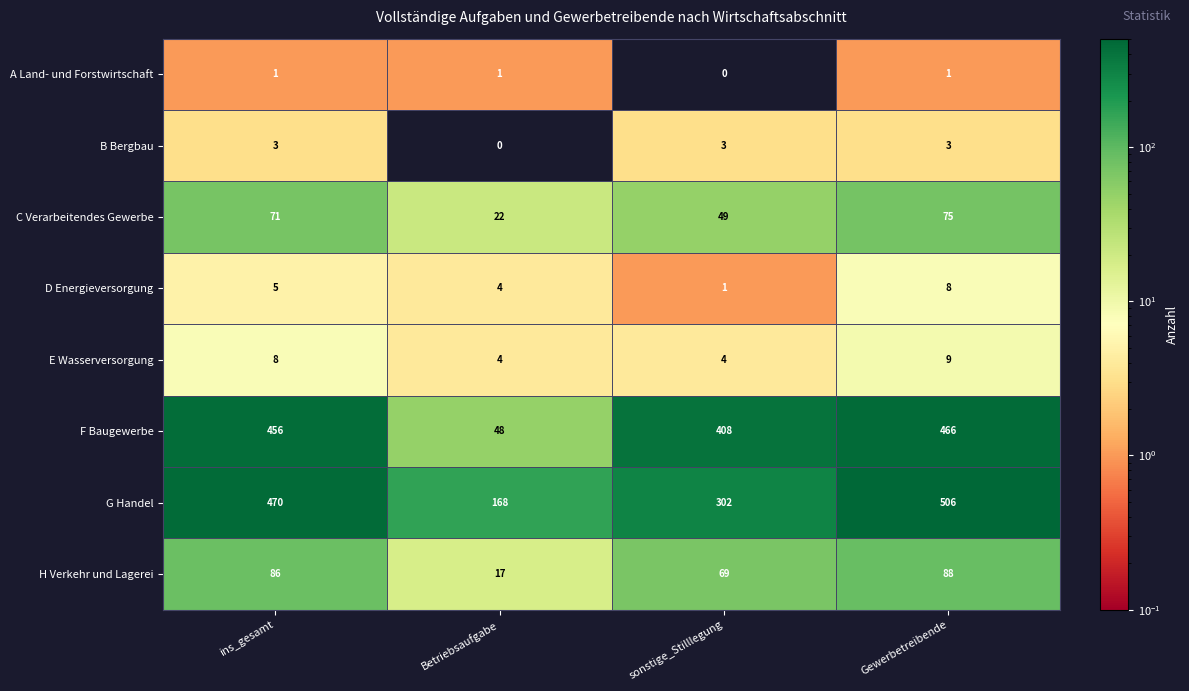

Where is B Bergbau nearest to the value 1?

Betriebsaufgabe